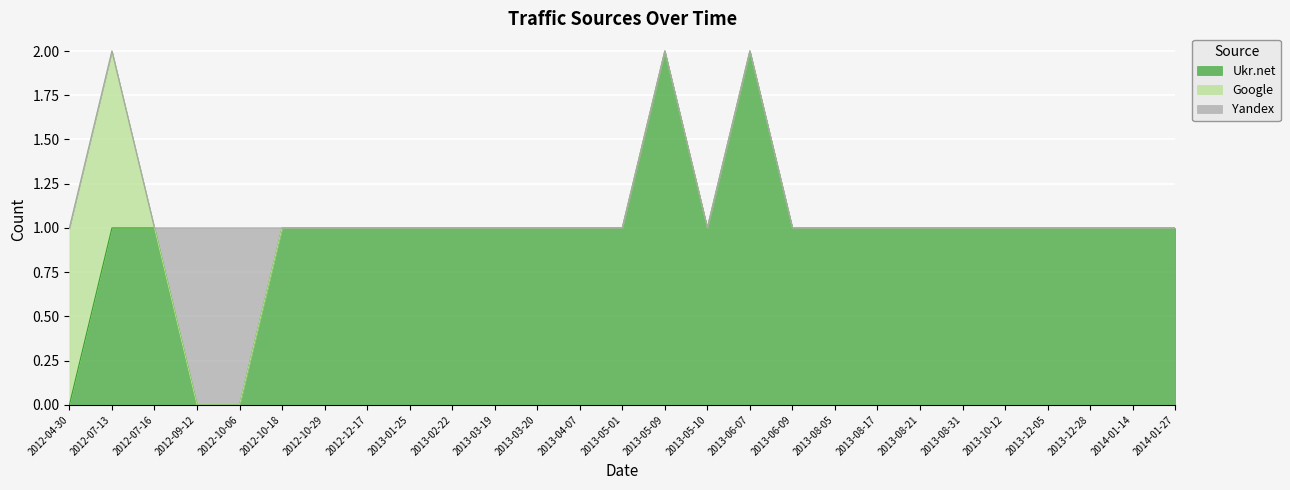

What are all the series names shown in the legend?

Ukr.net, Google, Yandex